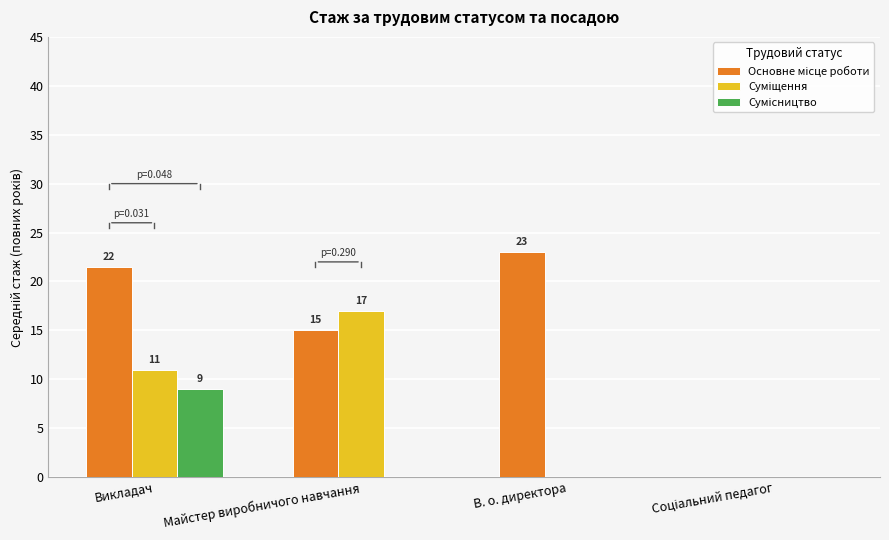

At which category is the sum across all series the highest?

Викладач